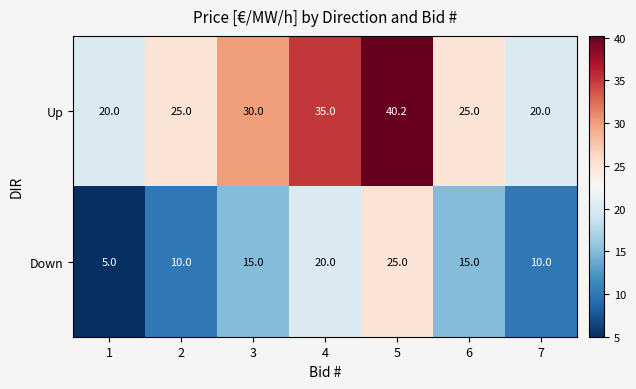

How many Up values are between 20 and 35?

6